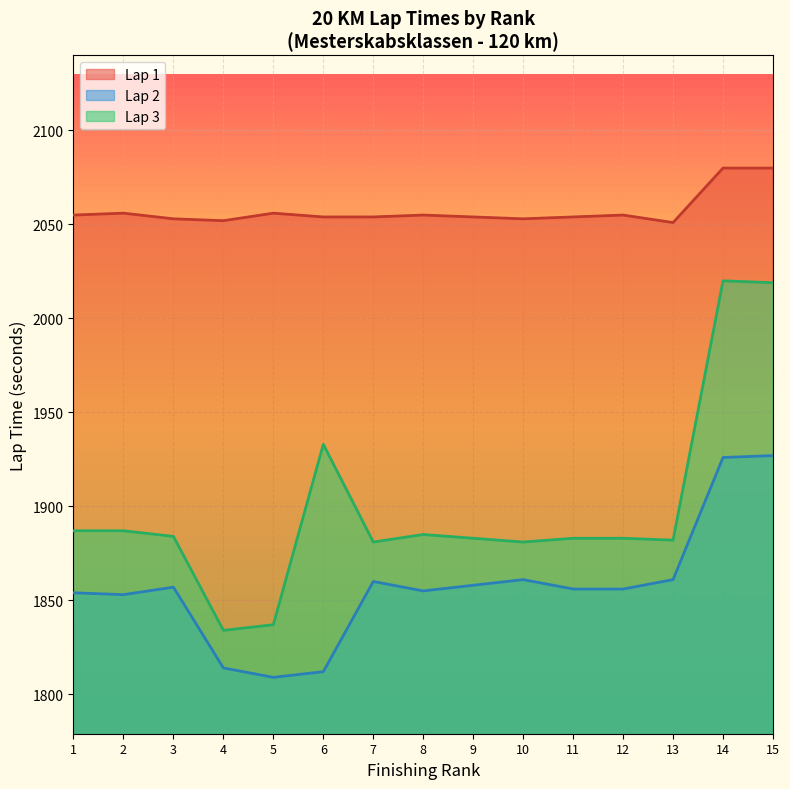

How many data points in Rank are less than 8?

7